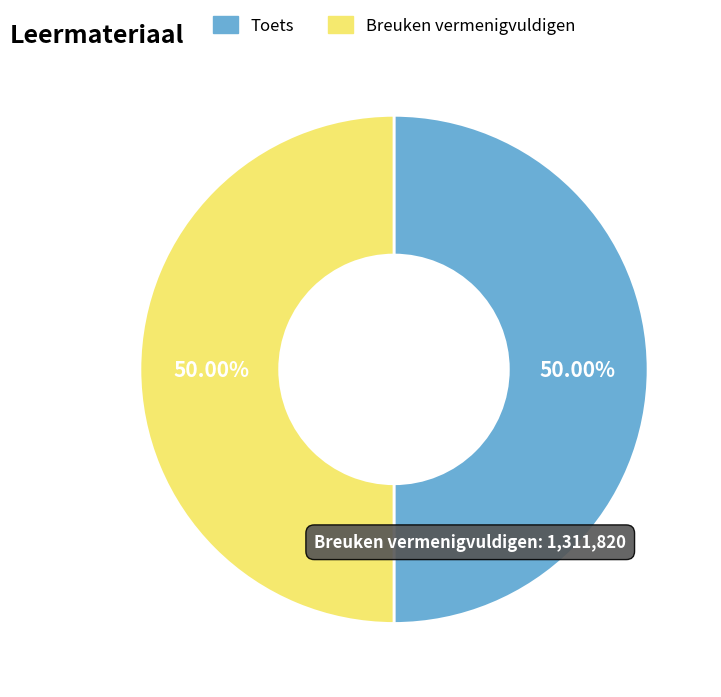

Combined, do Breuken vermenigvuldigen and Toets account for over 50%?

Yes